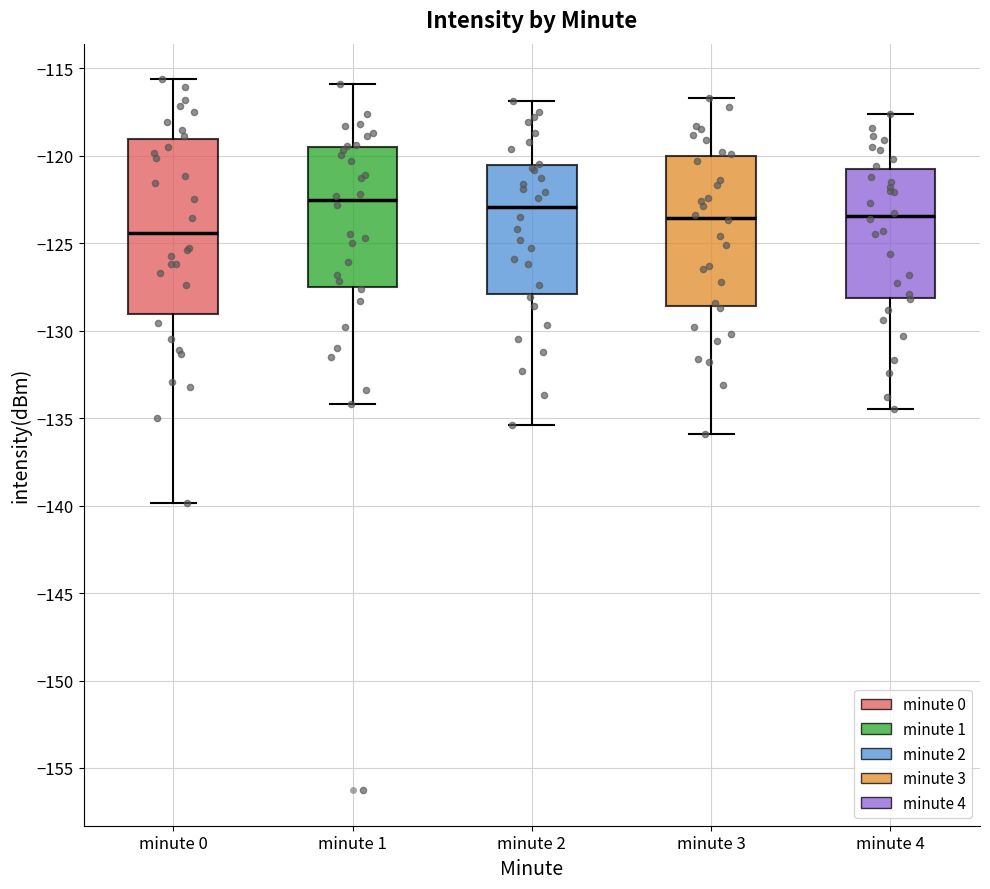

Which box's median line is the lowest?

minute 0